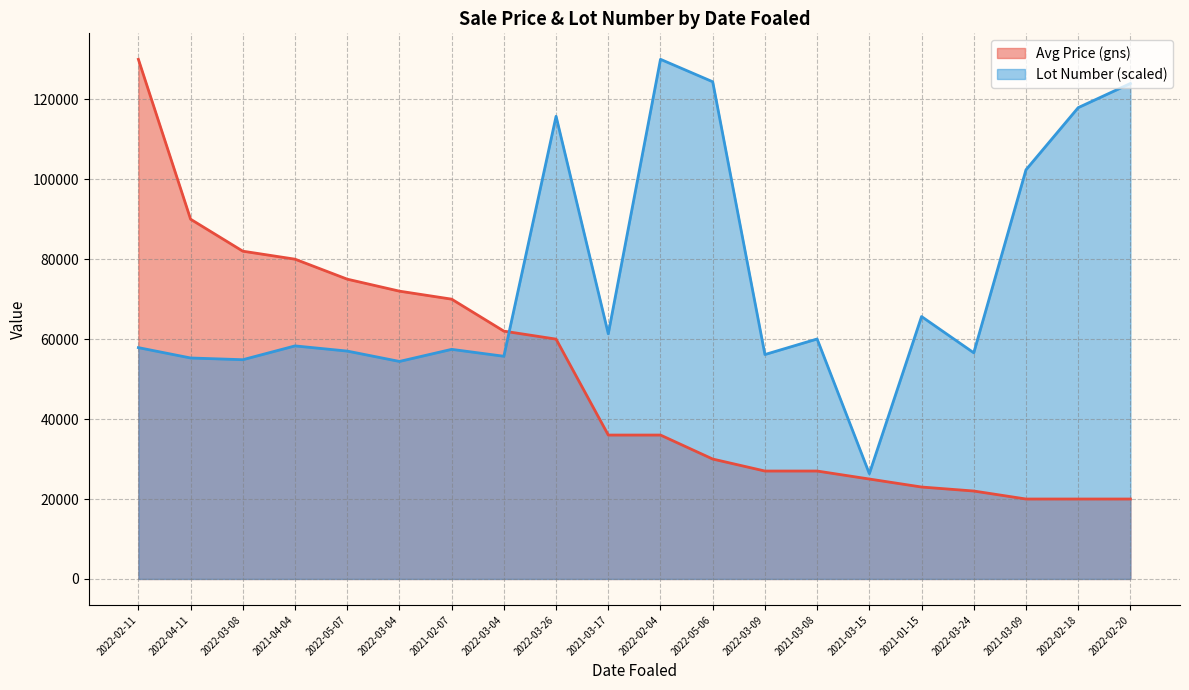

What is the difference between the highest and lowest values at 2022-02-11?

72126.2